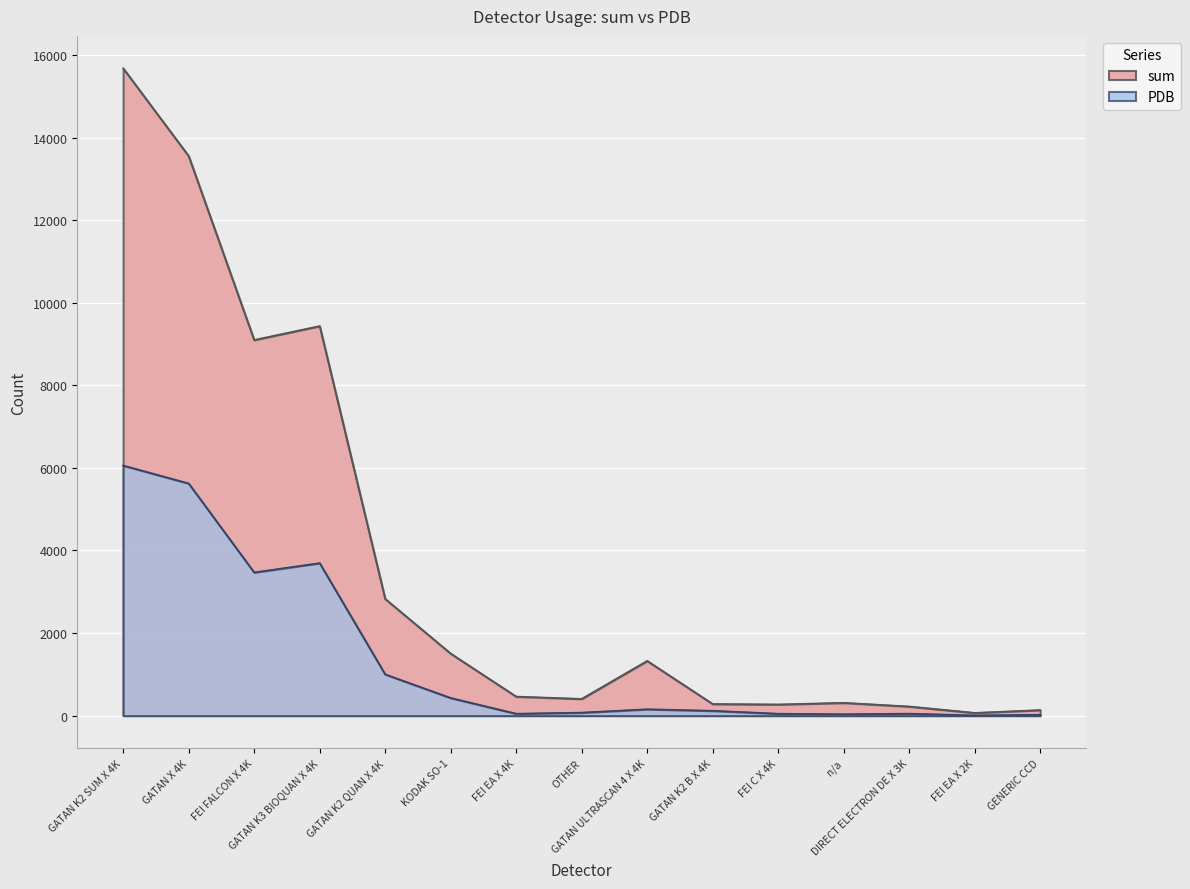

At which label does PDB first exceed 118?

GATAN K2 SUM X 4K